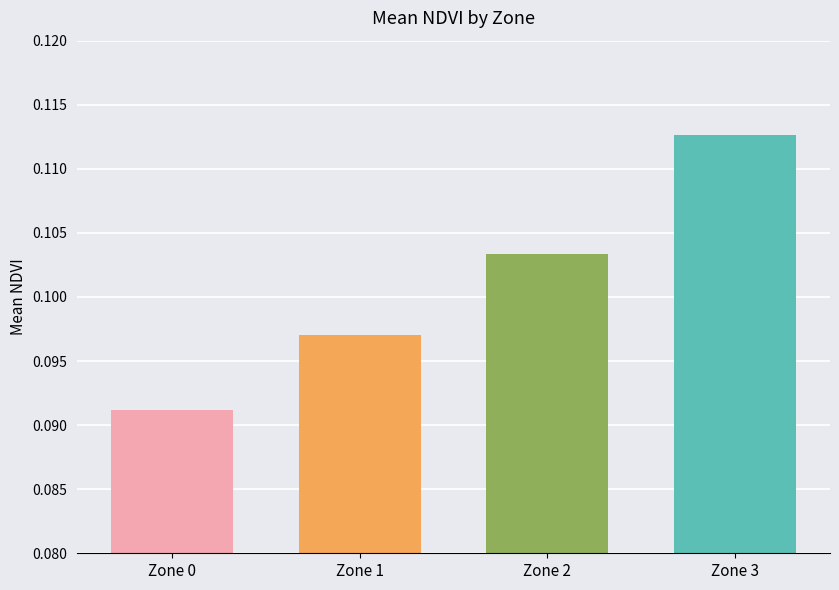

What is the sum of all values?

0.4